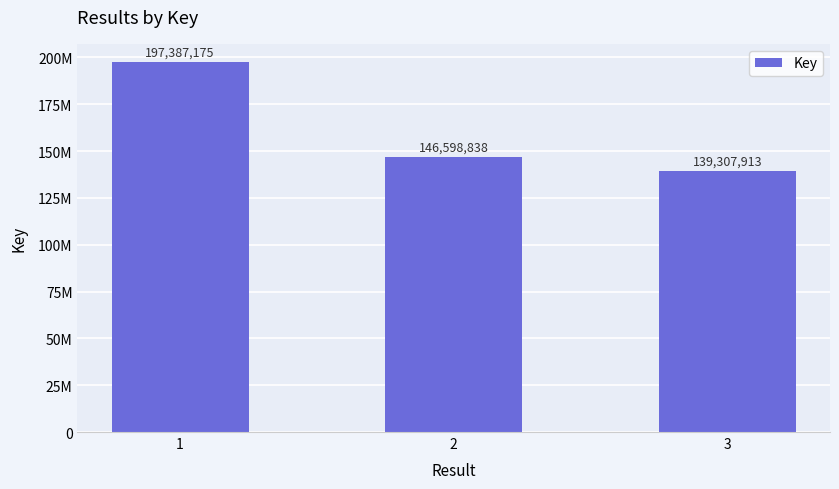

What is the value of the 1st bar from the left?

197387175